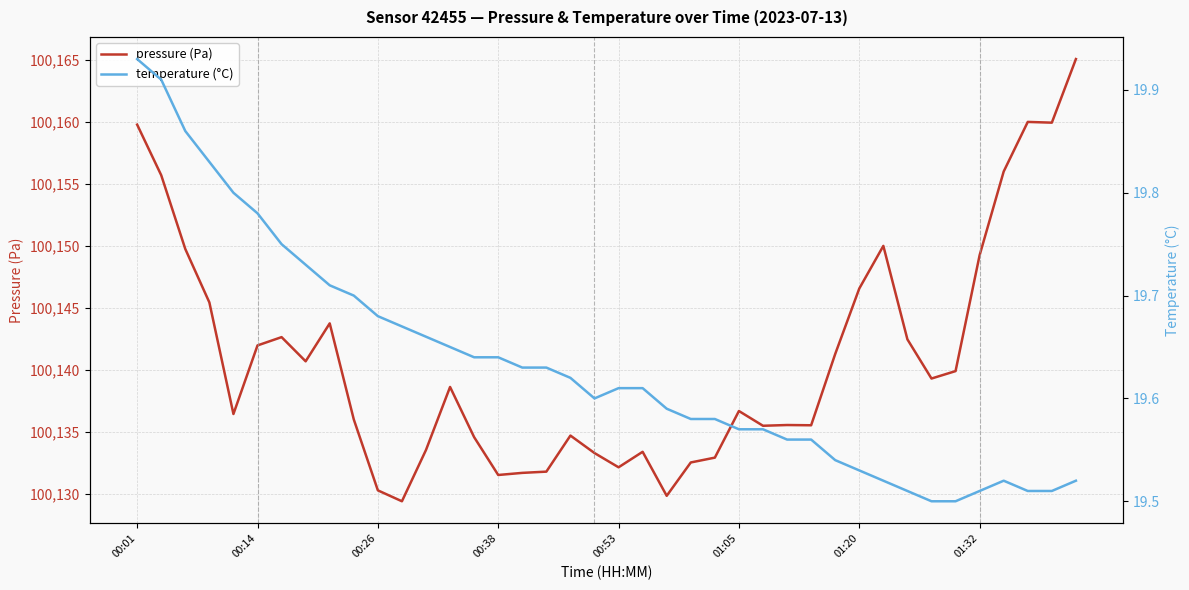

How many lines are shown in the chart?

2